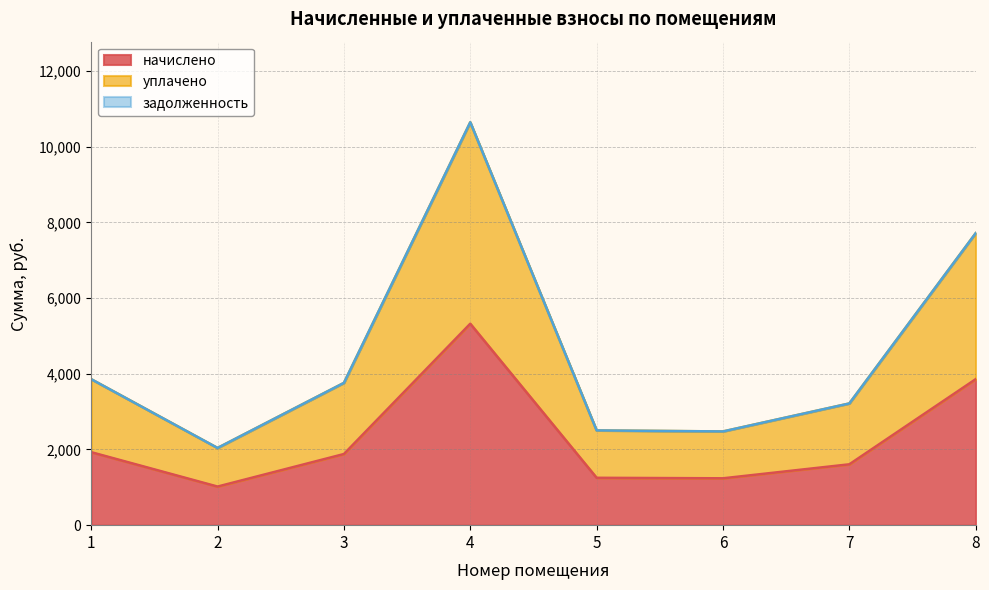

At which category is the sum across all series the highest?

4